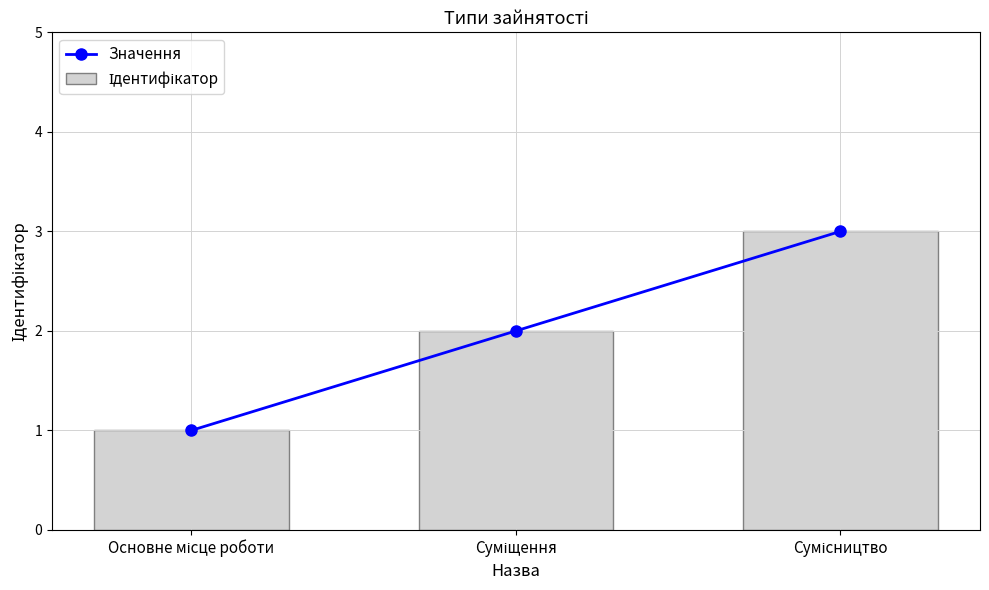

Which series has the largest range (max minus min)?

Значення